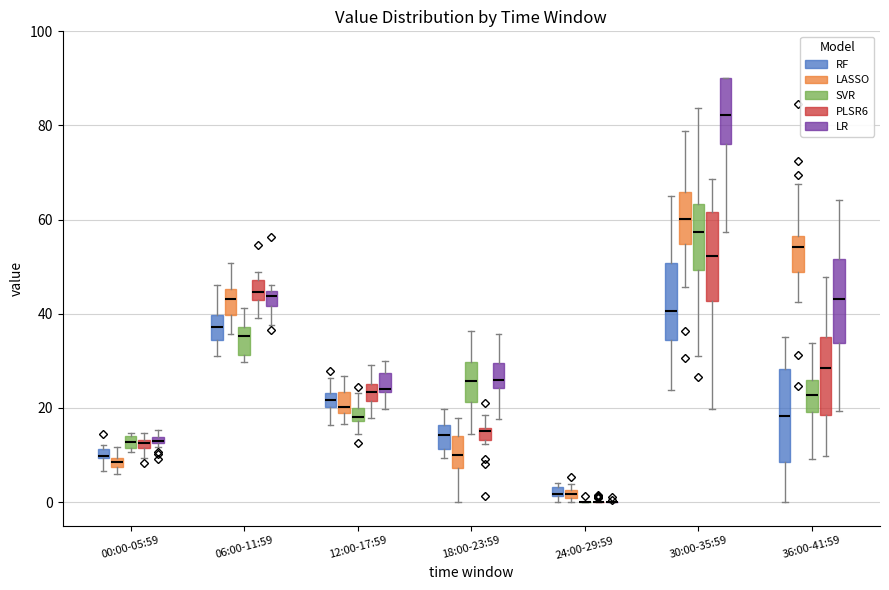

Where does the upper whisker of the box for 36:00-41:59 (SVR) end on the y-axis? The values are not printed on the chart, so give them approximately, as read against the axis.

34